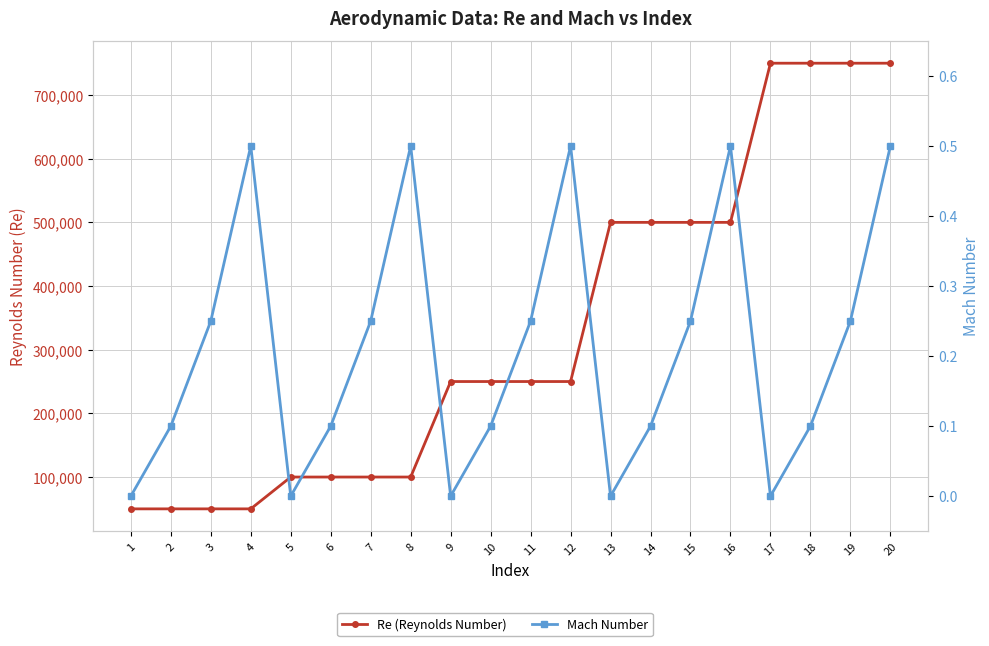

How many lines are shown in the chart?

2